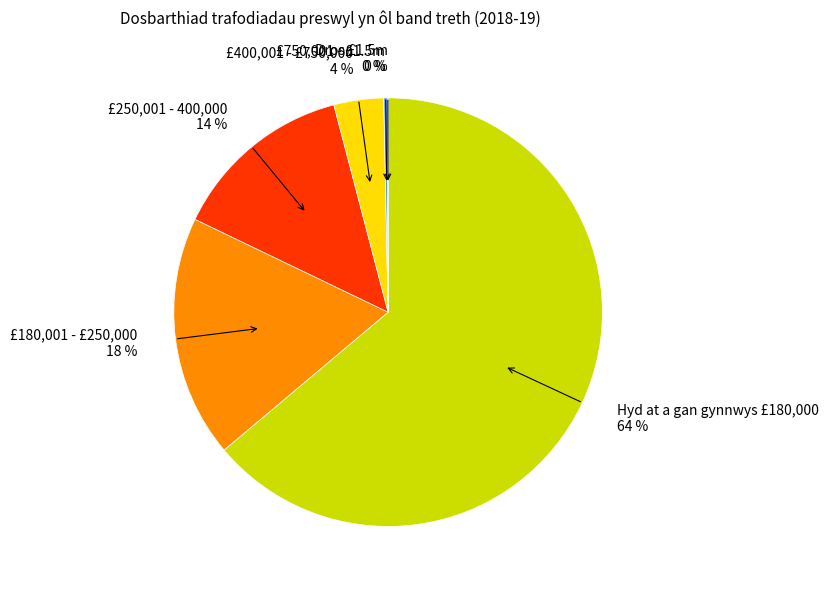

Combined, do £750,001 - £1.5m and £250,001 - 400,000 account for over 50%?

No